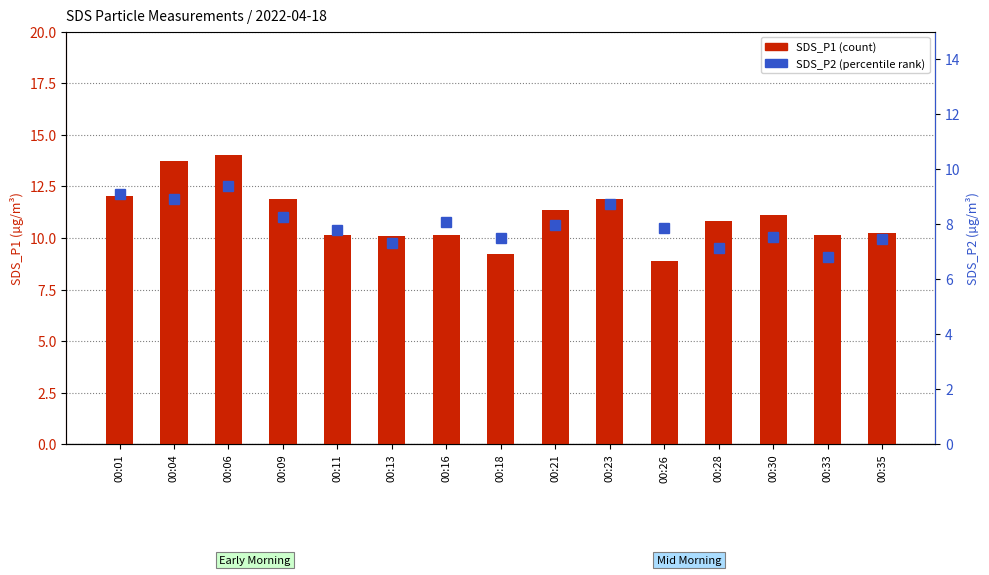

Rank the series by their maximum value, from highest to lowest.

SDS_P1, SDS_P2